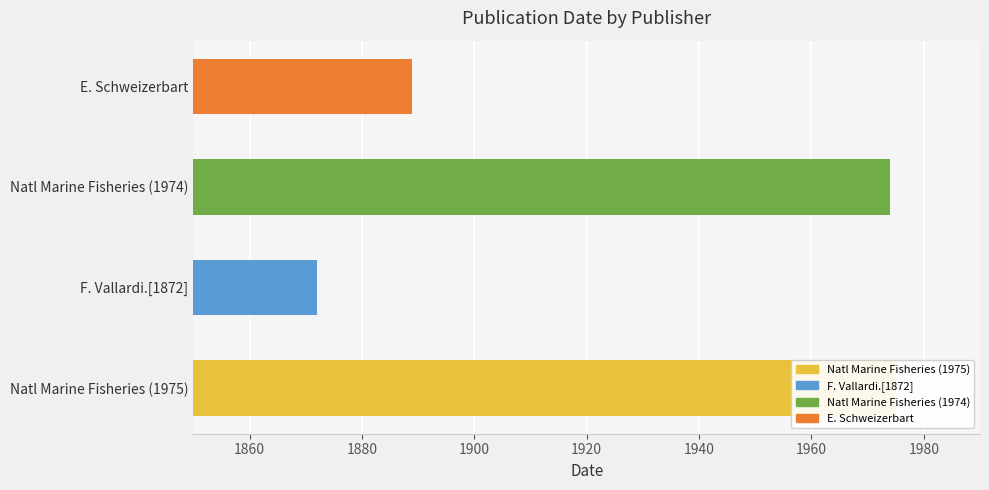

Does the chart contain any negative values?

No